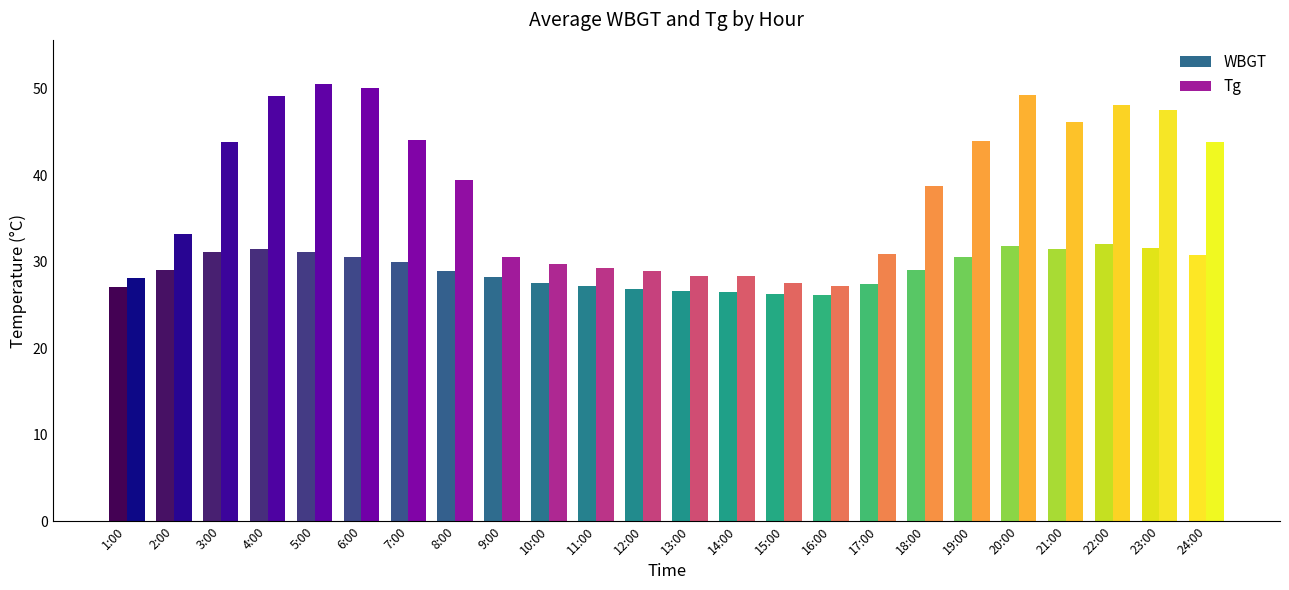

Is it true that WBGT equals 46.4 at 22:00?

False